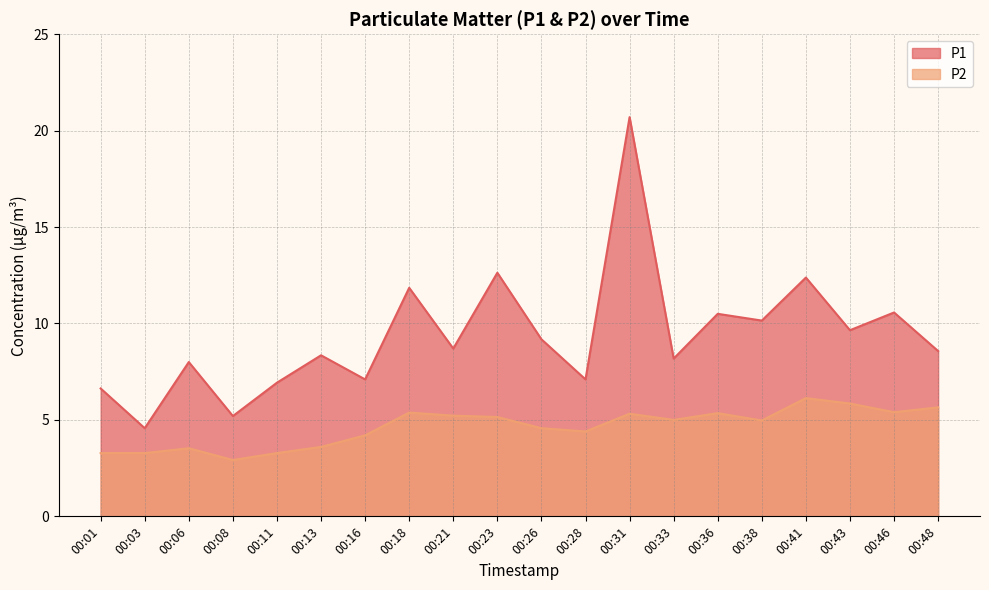

True or false: P2 and P1 cross at least once.

False